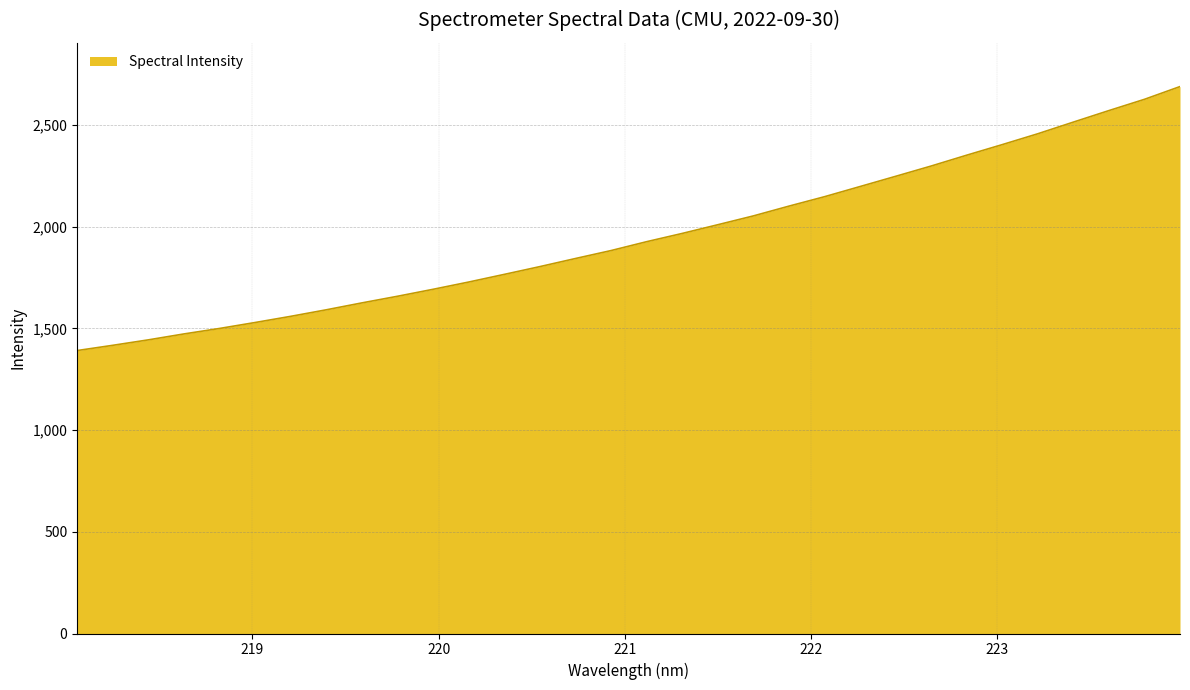

How many lines are shown in the chart?

1